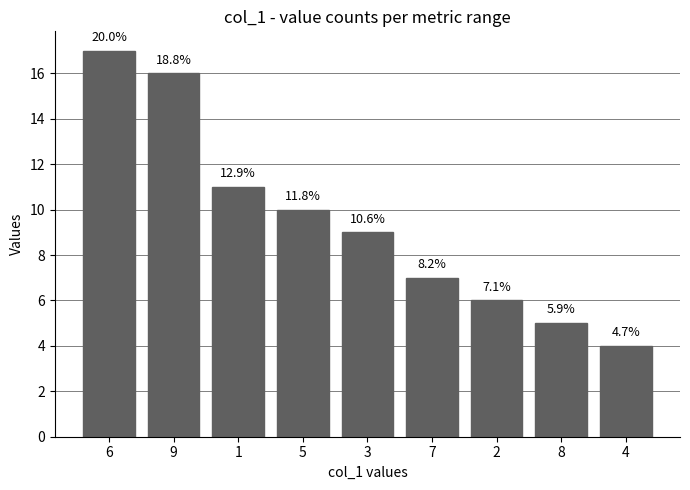

Rank the categories by value from lowest to highest.

4, 8, 2, 7, 3, 5, 1, 9, 6